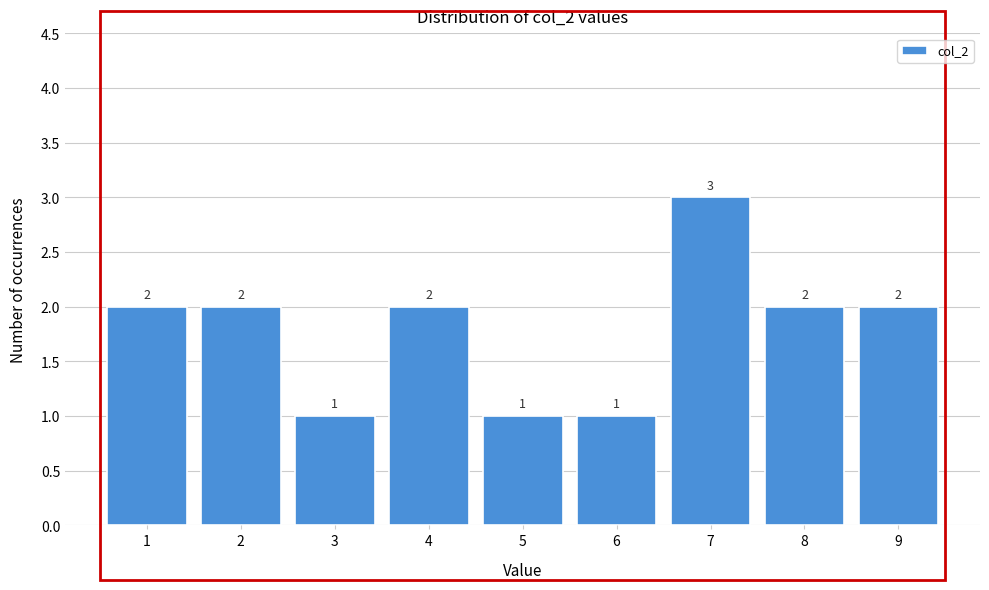

Reading left to right, transcribe all the data shown in this chart.

2	2	1	2	1	1	3	2	2